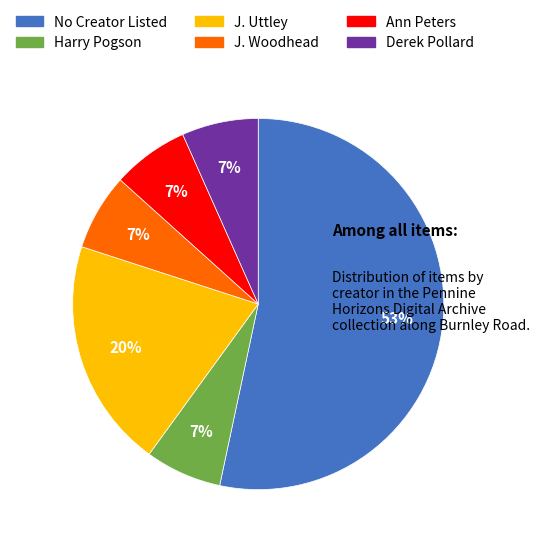

To the nearest percent, what is the average slice percentage?

17%